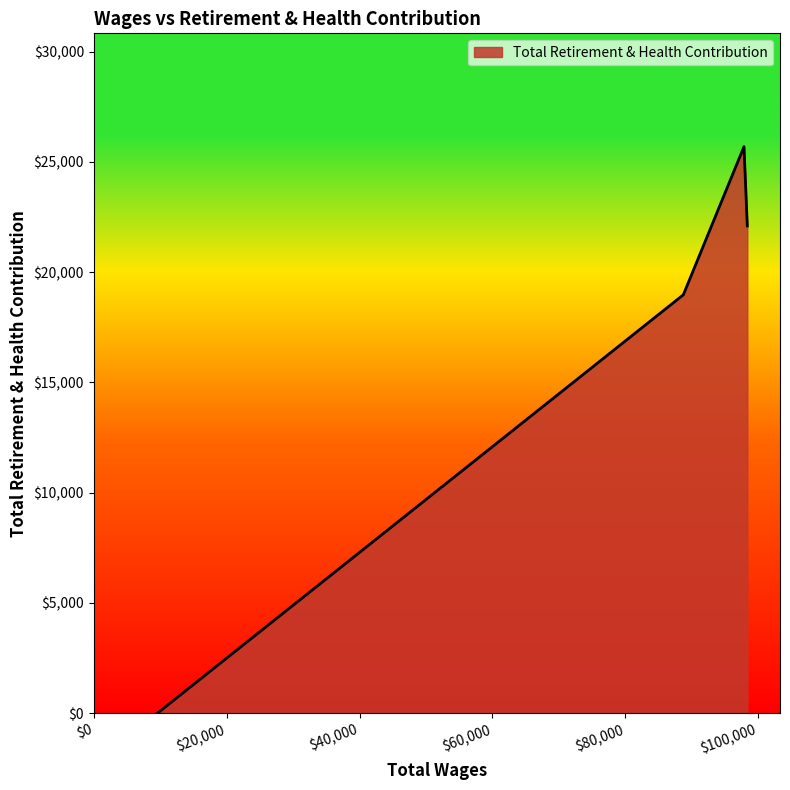

What is the greatest value displayed?

25694